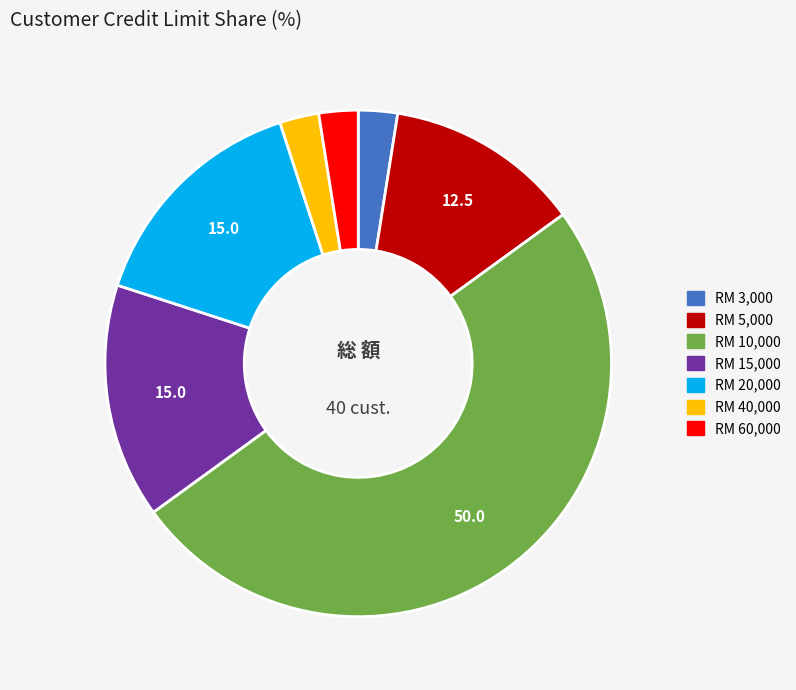

Count the number of slices in the pie.

7